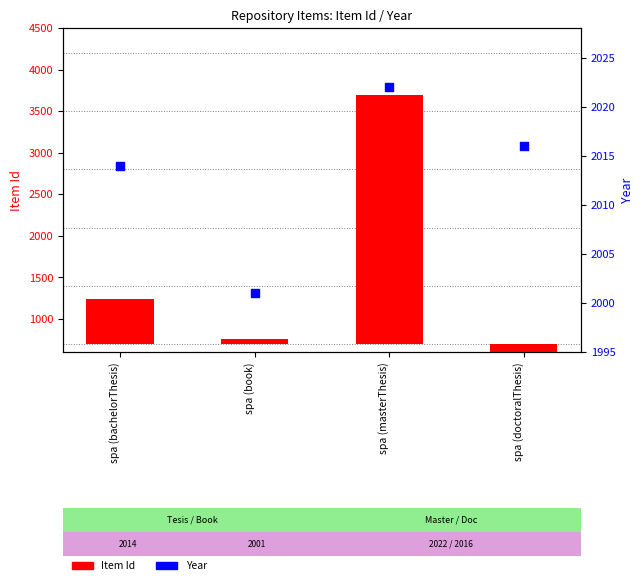

Which series reaches the minimum Y coordinate?

Item Id